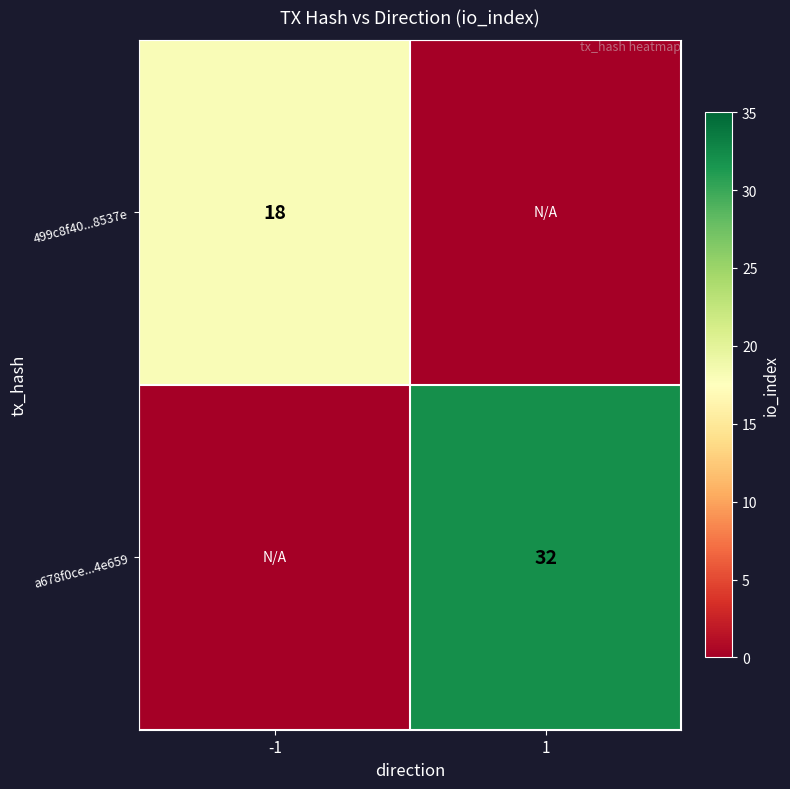

At how many categories does at least one series exceed 16?

2